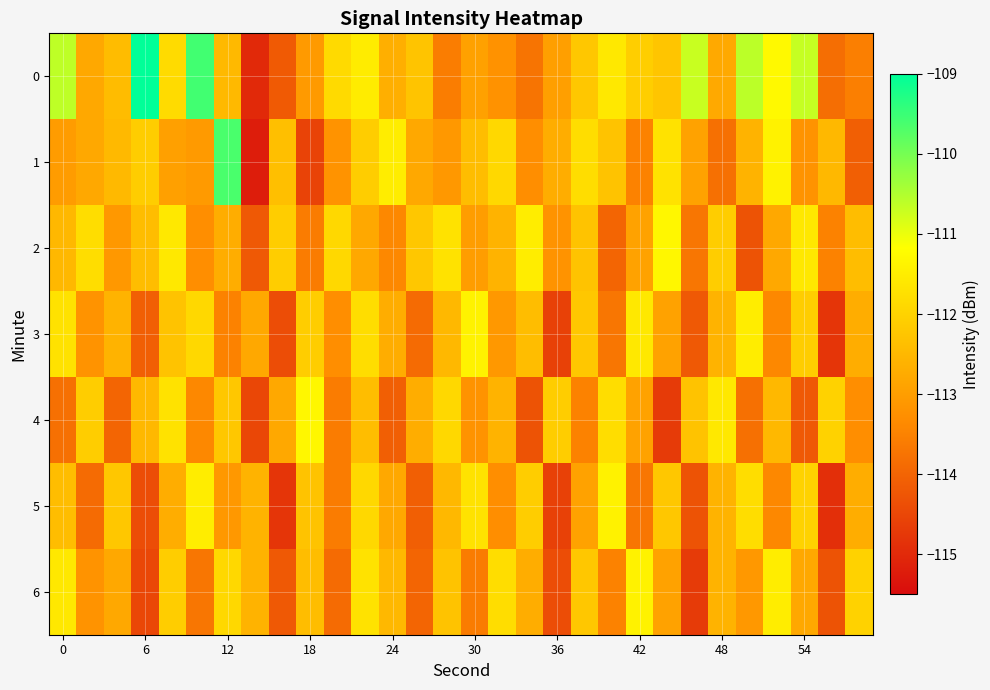

Rank the series by their maximum value, from highest to lowest.

0, 1, 2, 4, 3, 5, 6